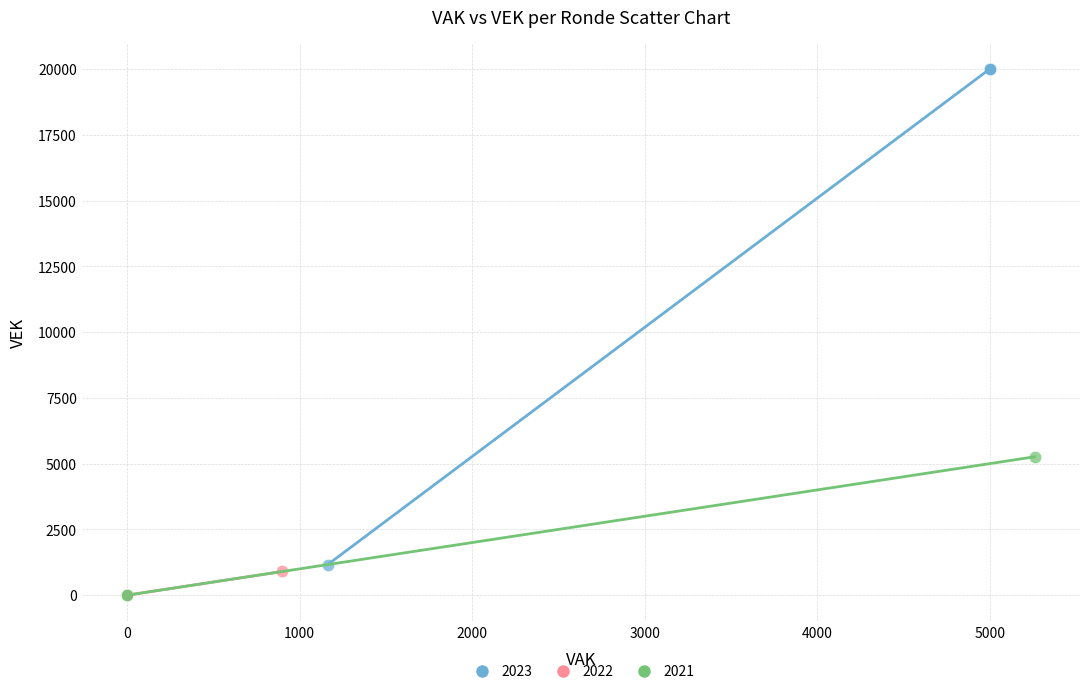

What are all the series names shown in the legend?

2023, 2022, 2021